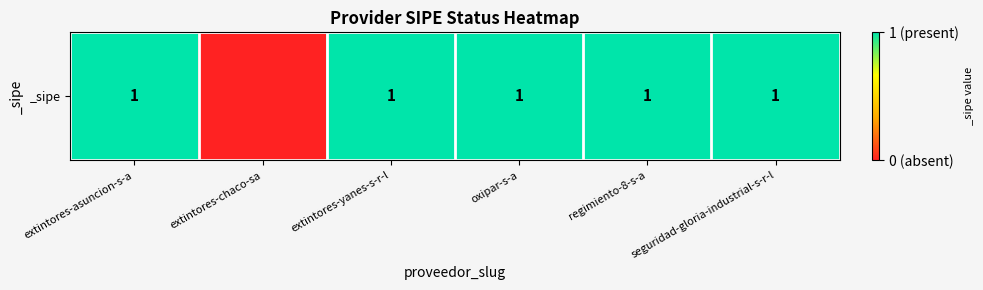

How many positive values are there?

5